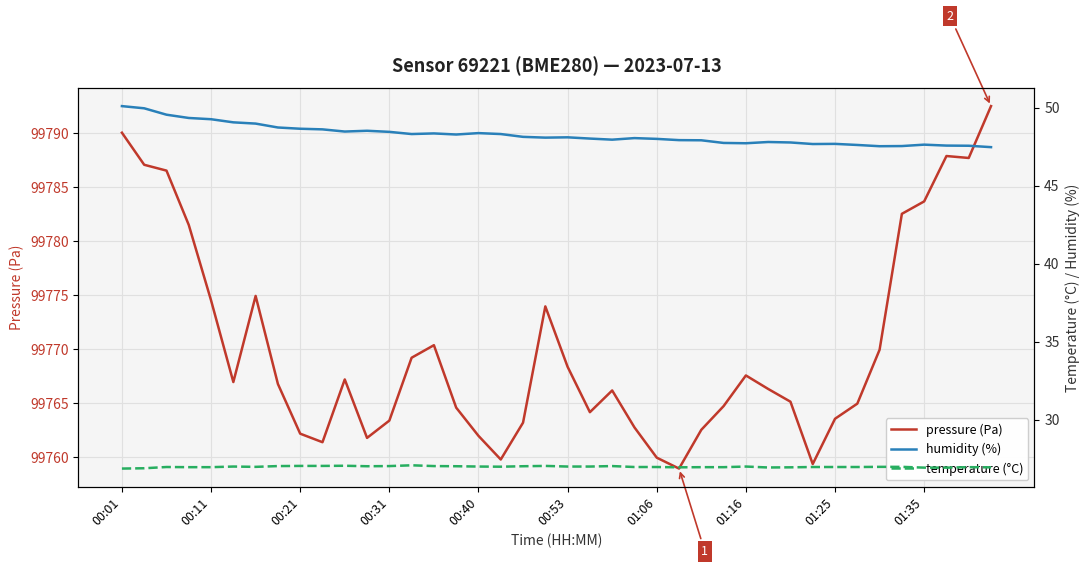

How many values in the humidity series are below 48?

17